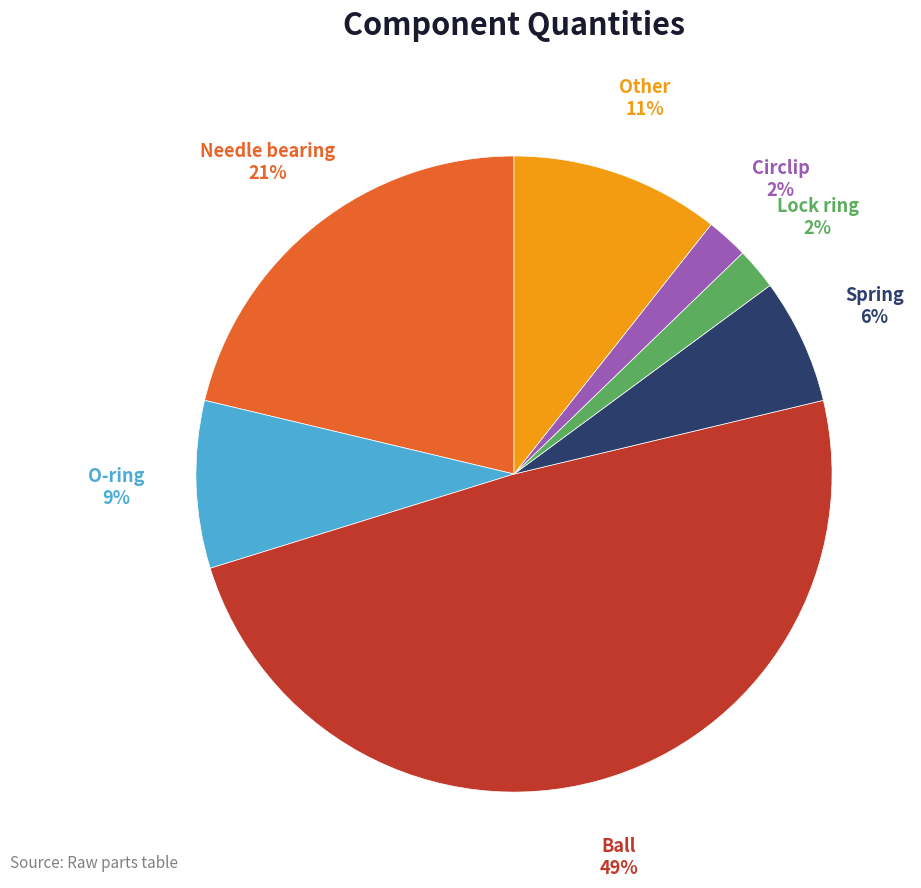

To the nearest percent, what is the average slice percentage?

14%